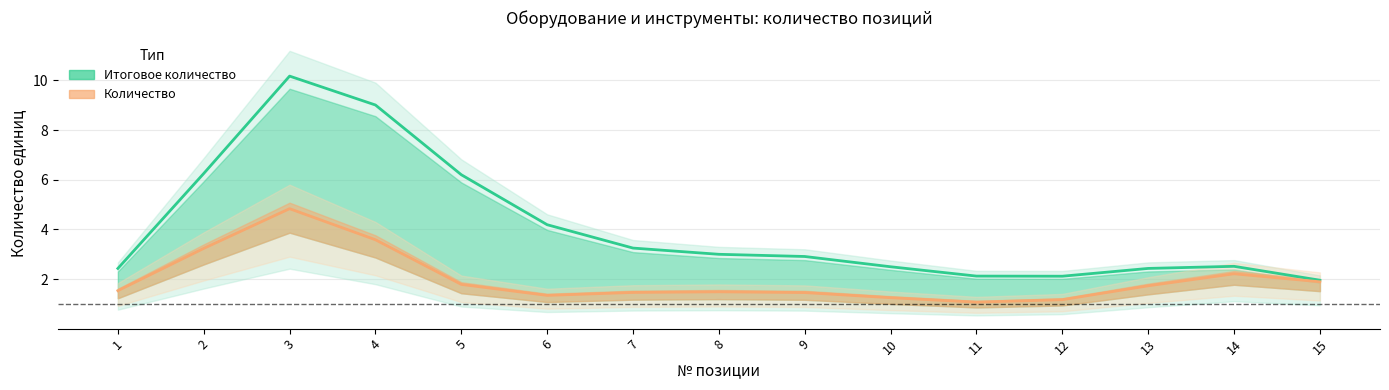

Does the chart display data point markers on the line(s)?

No